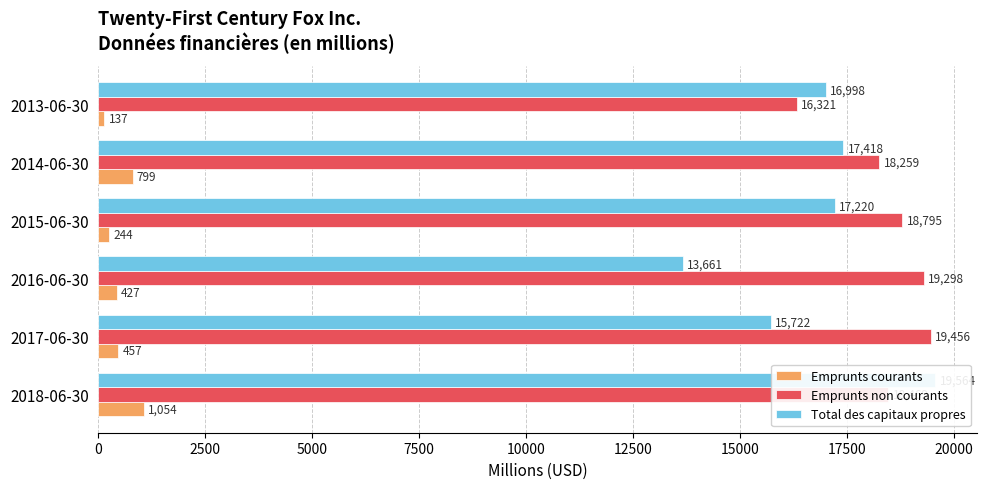

The Emprunts non courants series shows 27359 at 2014-06-30. True or false?

False